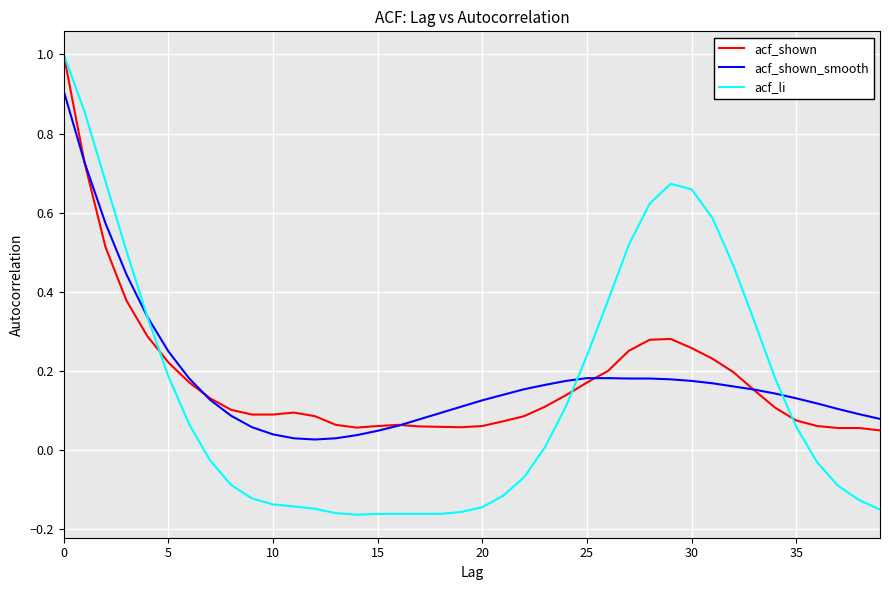

Which series has the widest spread of values?

acf_li